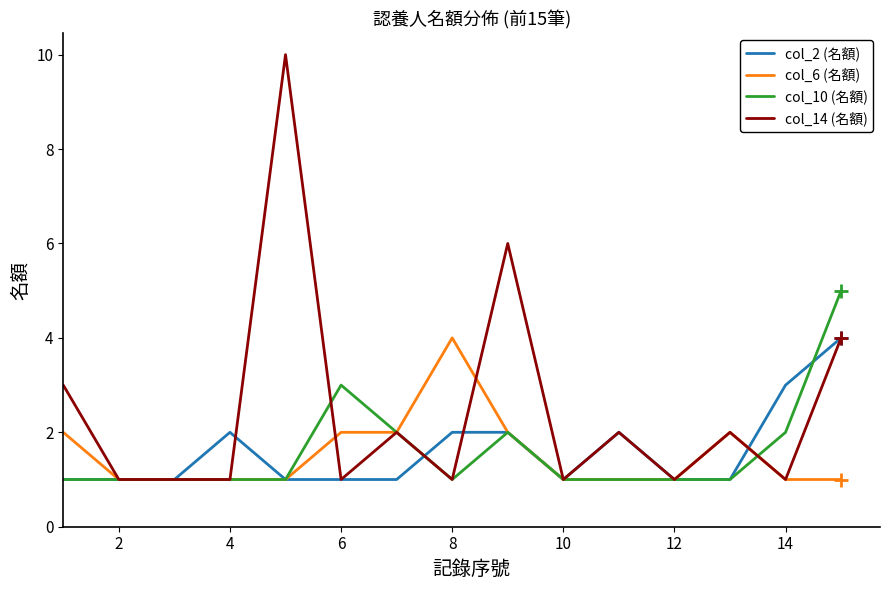

Which series has the largest total across all categories?

col_14 (名額)